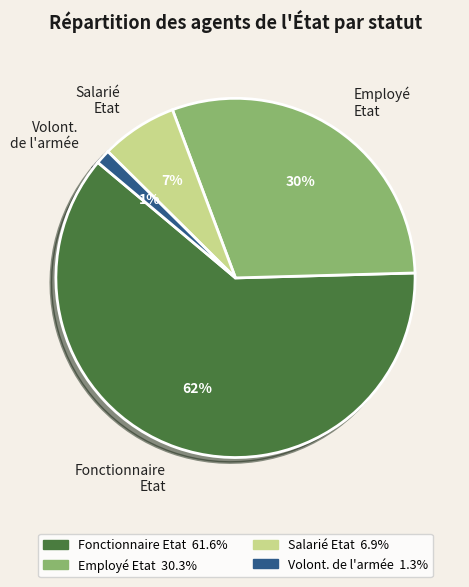

Is the sum of Volont. de l'armée and Employé Etat greater than half?

No